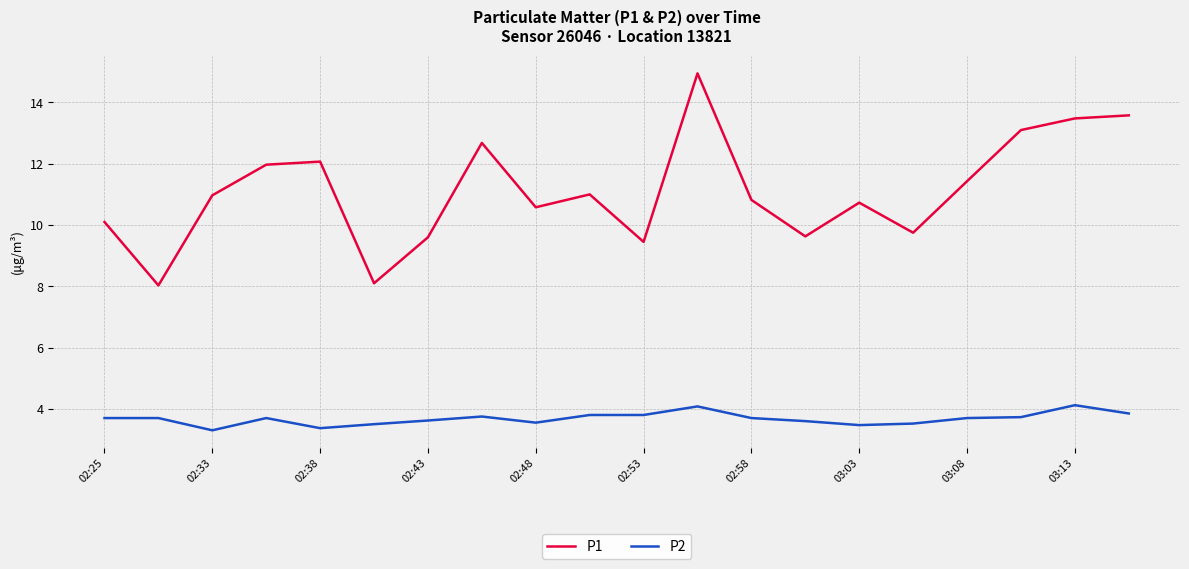

True or false: P2 and P1 cross at least once.

False